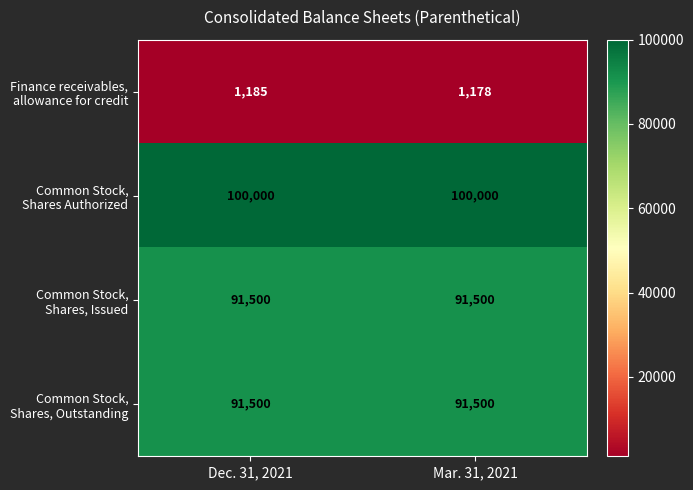

Which label corresponds to the smallest value in the chart?

Mar. 31, 2021